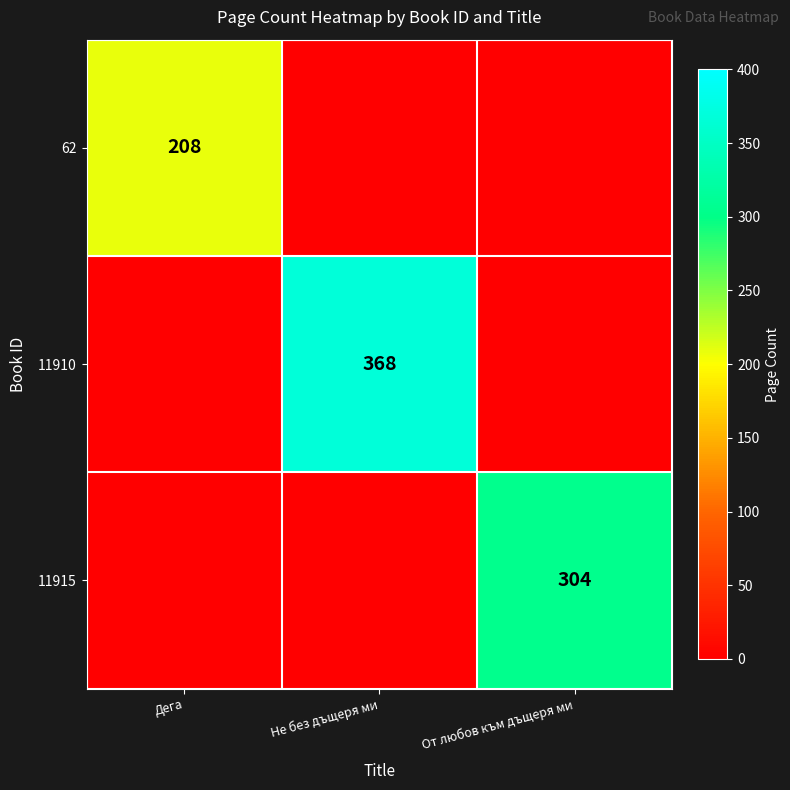

True or false: 62 has a value of 208 at Дега.

True